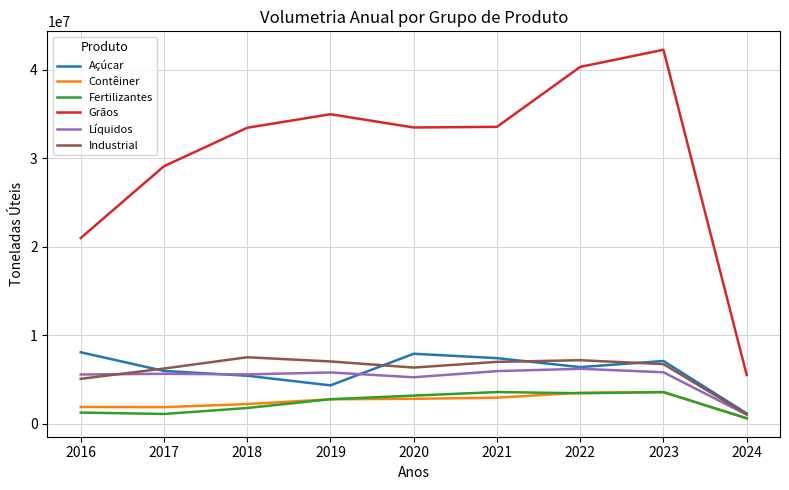

What is the maximum value for Contêiner?

3568467